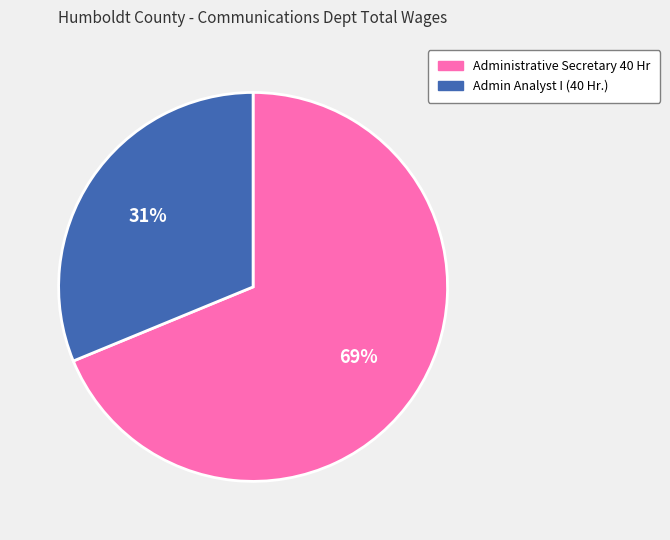

Which has a higher value, Admin Analyst I (40 Hr.) or Administrative Secretary 40 Hr?

Administrative Secretary 40 Hr